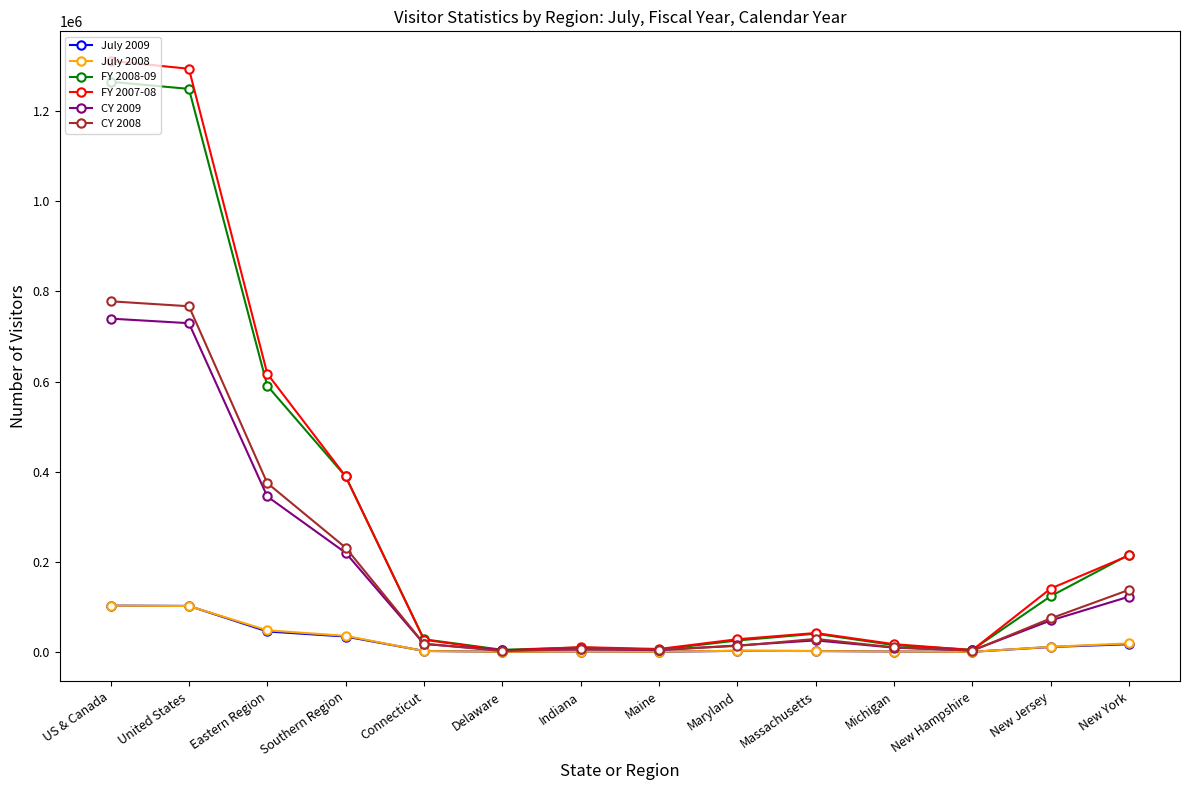

Does the chart display data point markers on the line(s)?

Yes